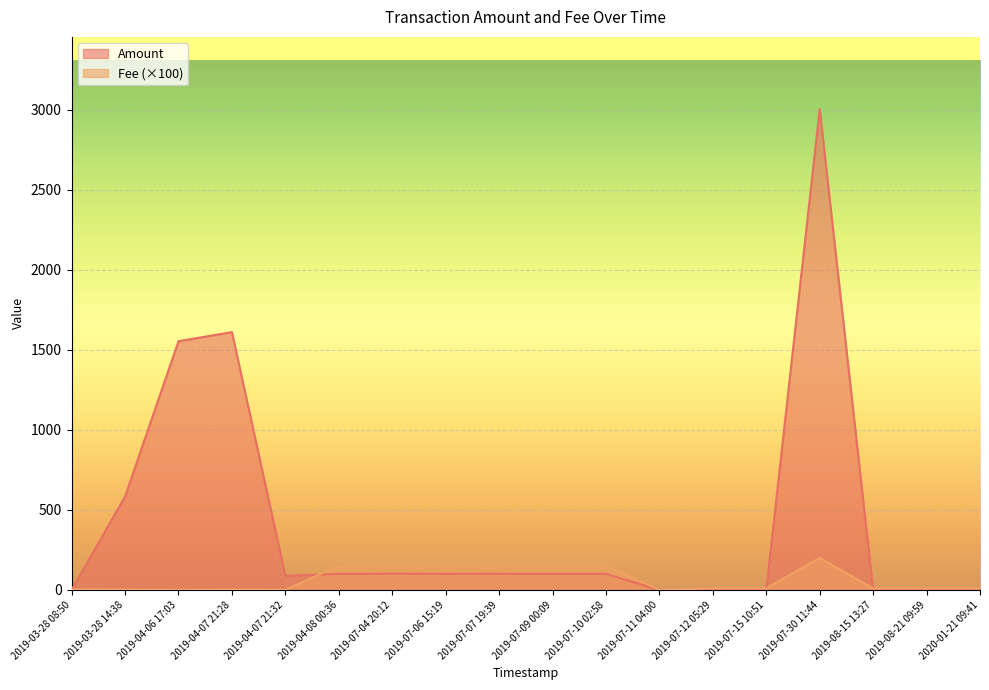

At 2019-07-30 11:44, list the series in order from largest to smallest.

Amount, Fee (×100)